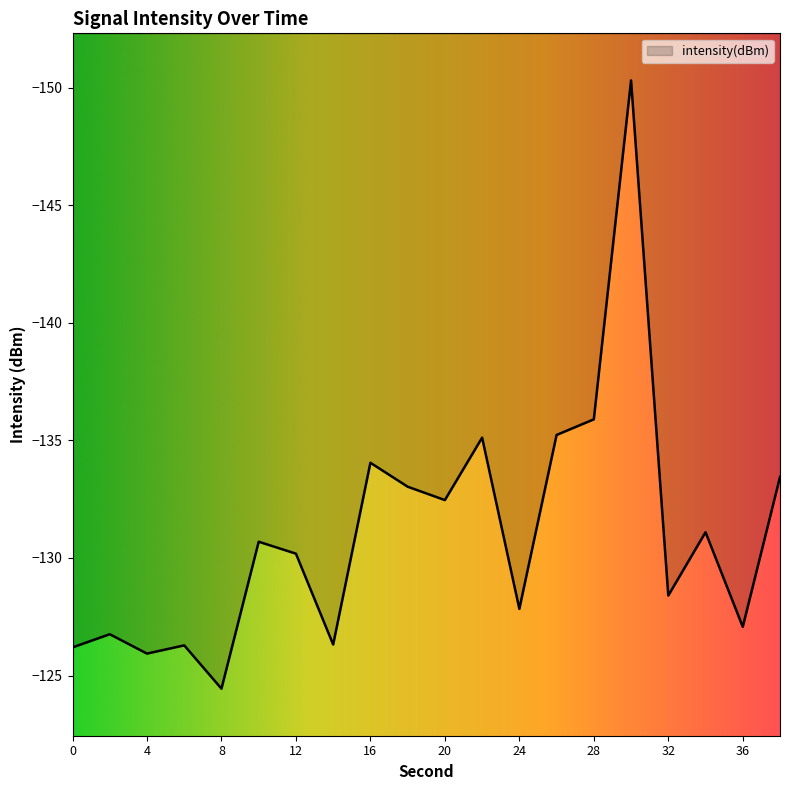

How many values are below -130?

11